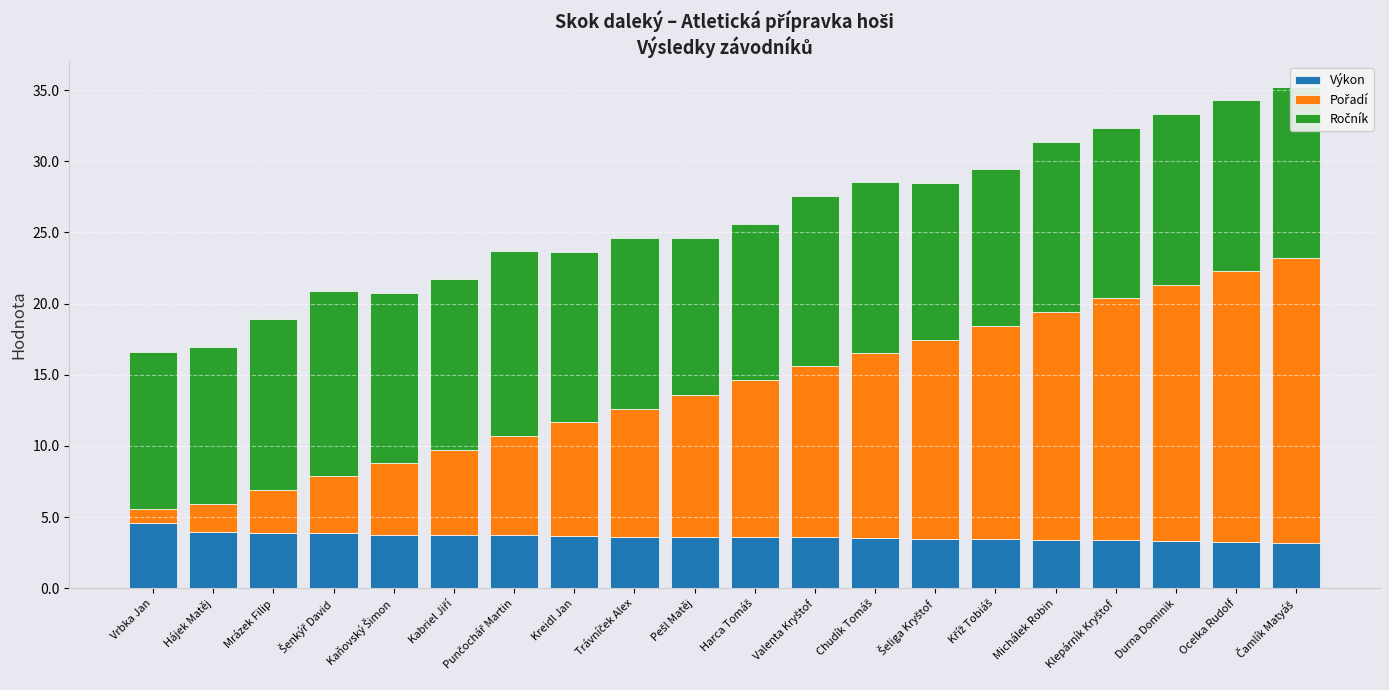

Does the chart contain any negative values?

No